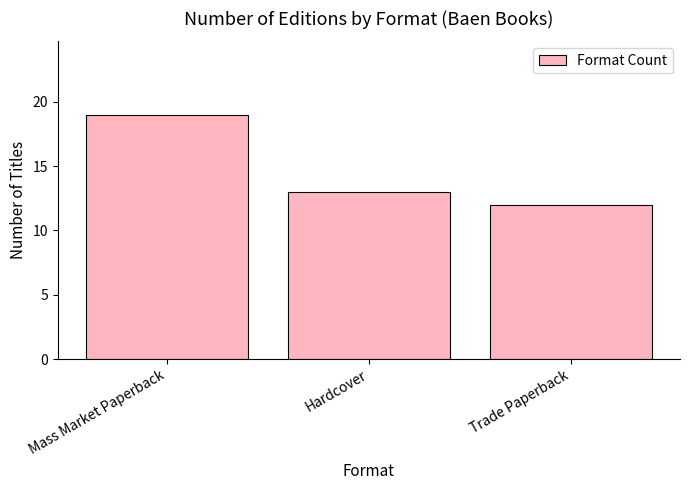

True or false: the data shows 18 at Hardcover.

False